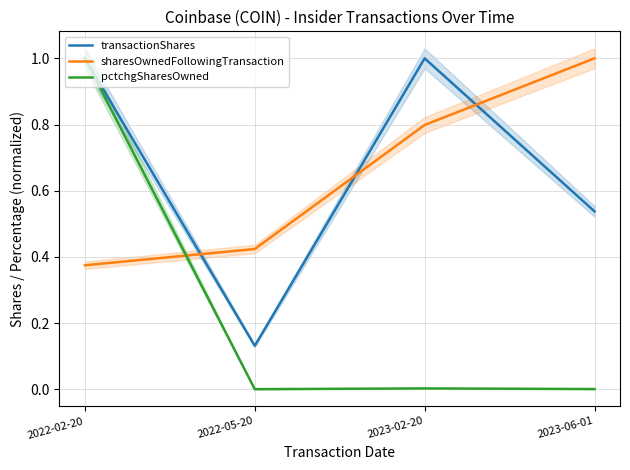

What is the minimum value for sharesOwnedFollowingTransaction?

0.4